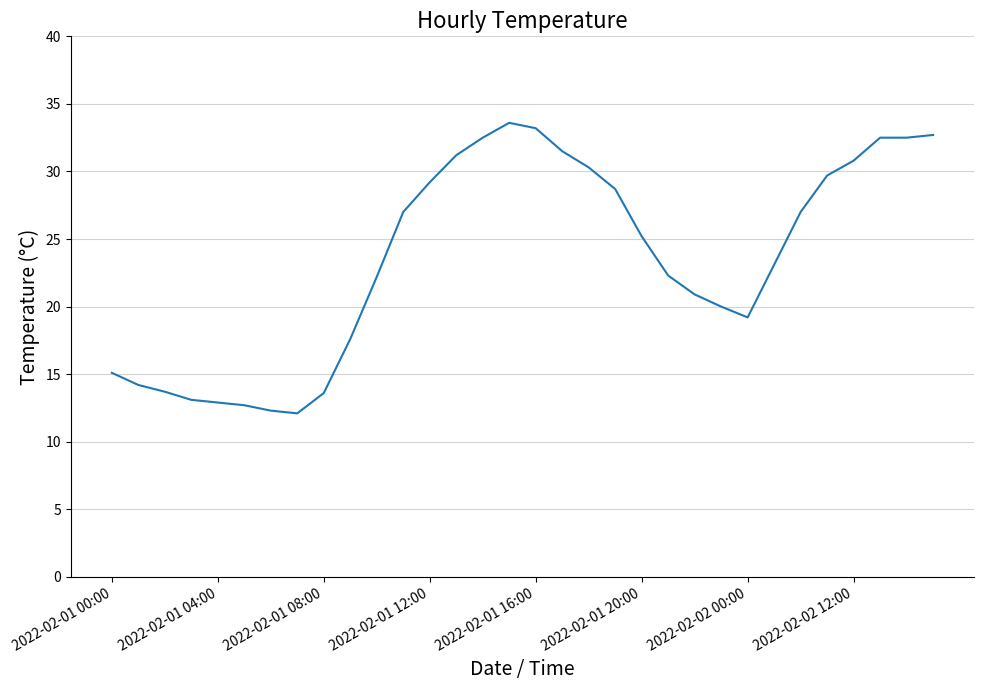

Does the chart have visible grid lines?

Yes